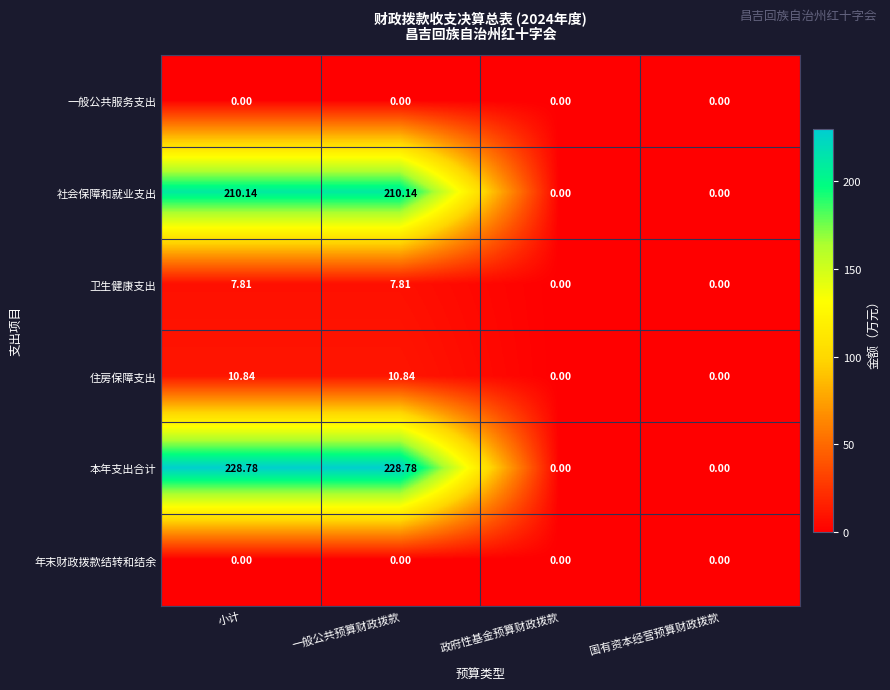

Which series has the largest range (max minus min)?

本年支出合计